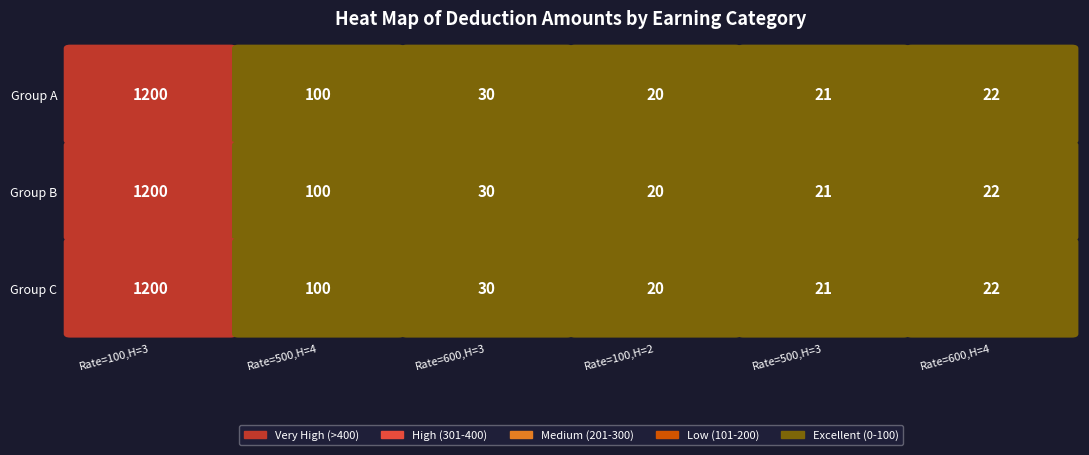

Rank the categories by Rate=500,Hours=3 value from lowest to highest.

0, 1, 2